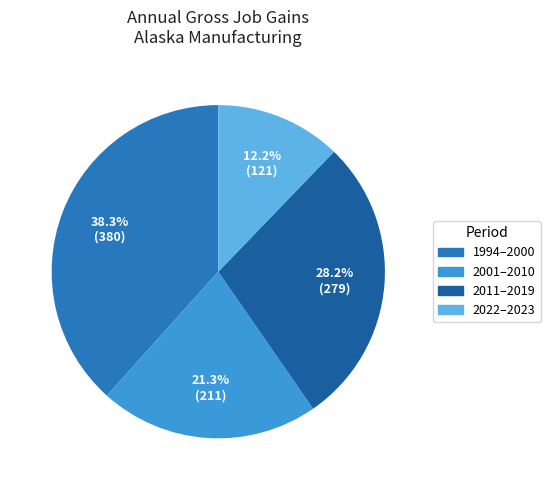

Is there any slice that represents more than half of the pie?

No